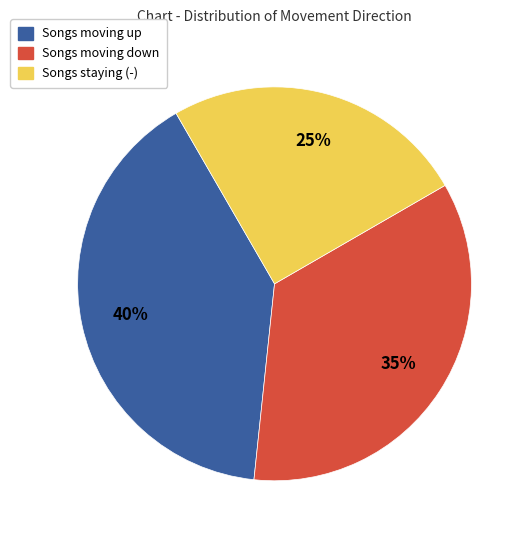

To the nearest percent, what is the difference between the largest and smallest slice percentages?

15%